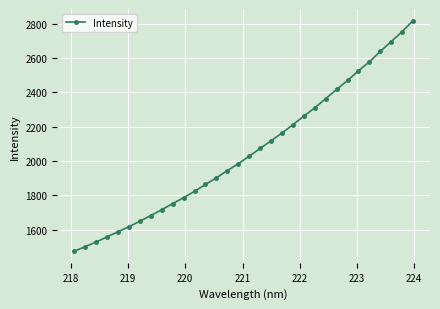

What is the minimum value shown in the chart?

1474.4